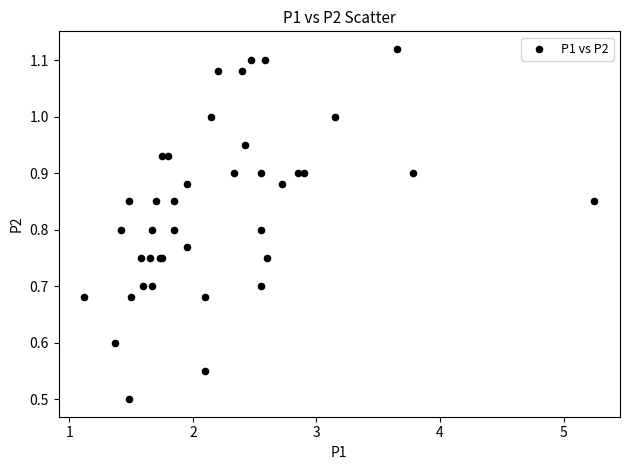

What Y value in the scatter plot is closest to 0?

0.5